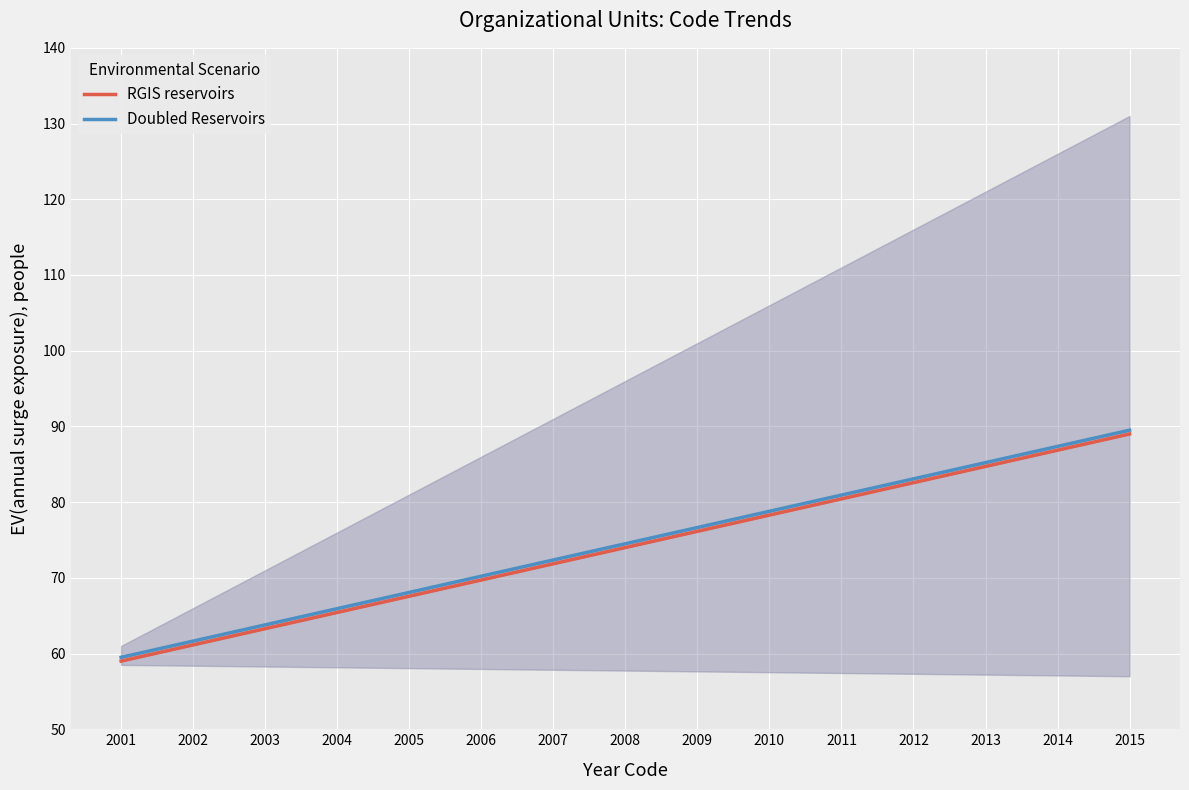

What is the sum of all Doubled Reservoirs values?

1117.5